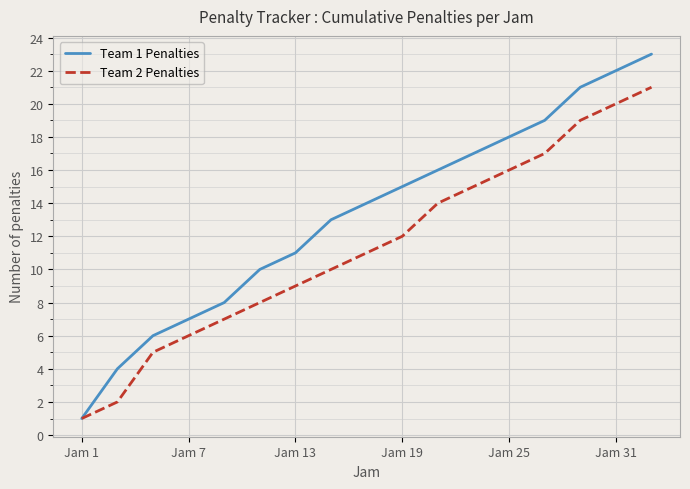

What is the maximum value shown in the chart?

23